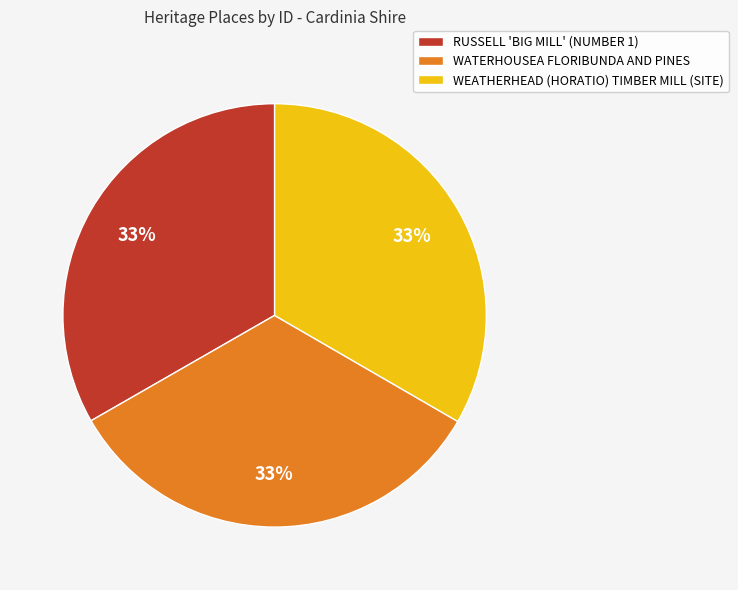

To the nearest percent, what is the average slice percentage?

33%